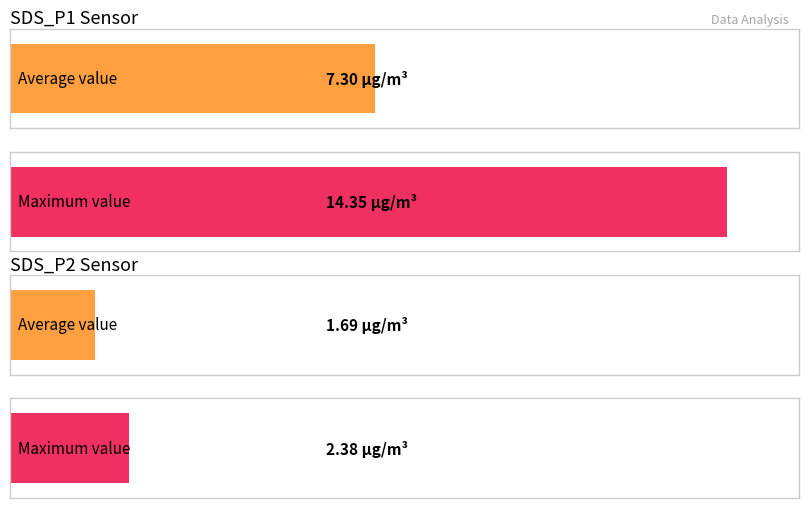

What are all the series names shown in the legend?

SDS_P1, SDS_P2